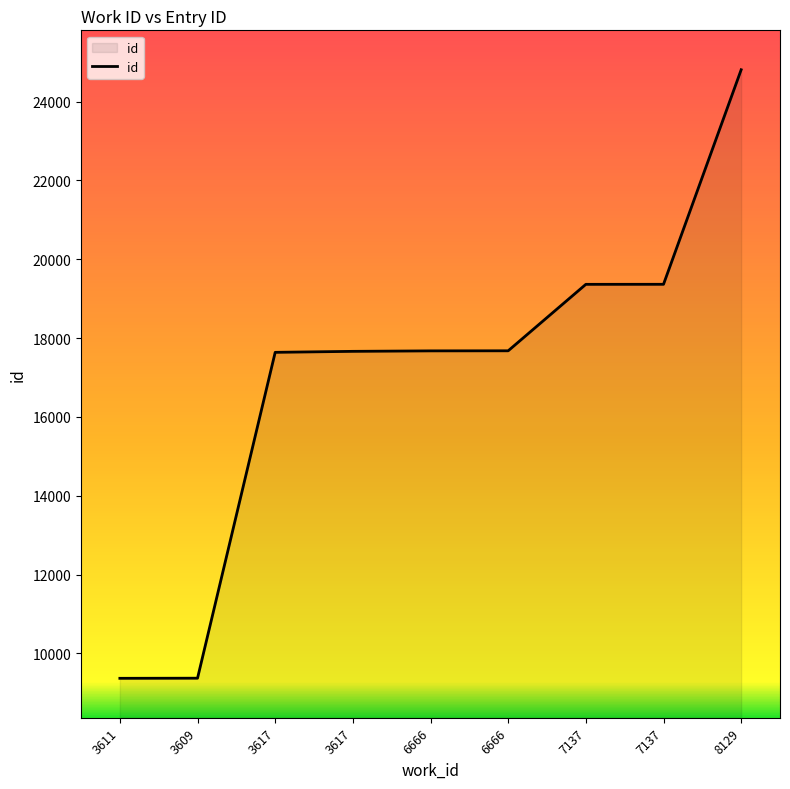

What is the minimum value shown in the chart?

9368